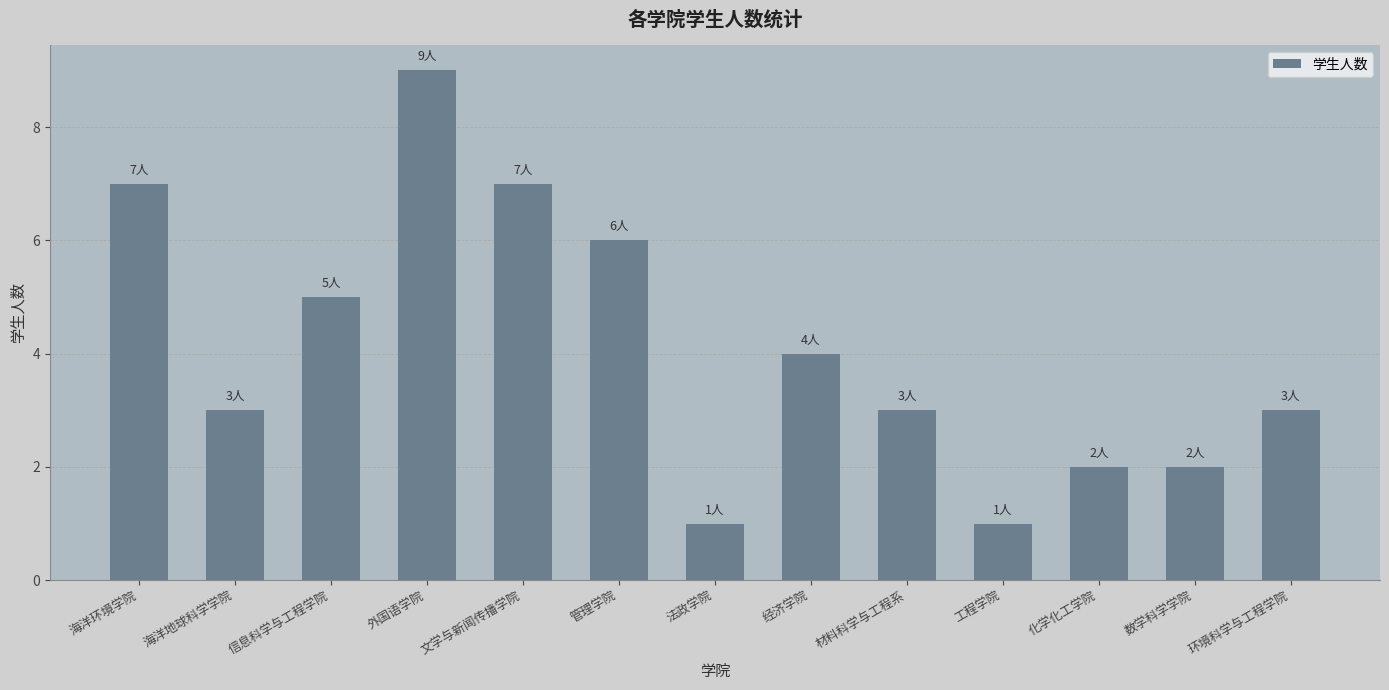

Is it true that the value at 管理学院 is 6?

True